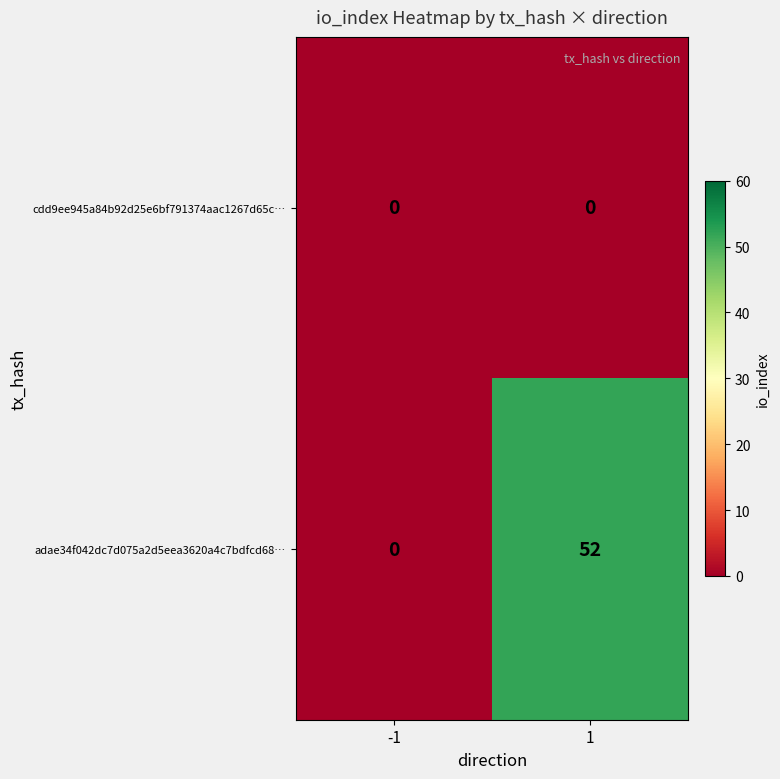

The value of adae34f042dc7d075a2d5eea3620a4c7bdfcd68… at 1 is 52. True or false?

True